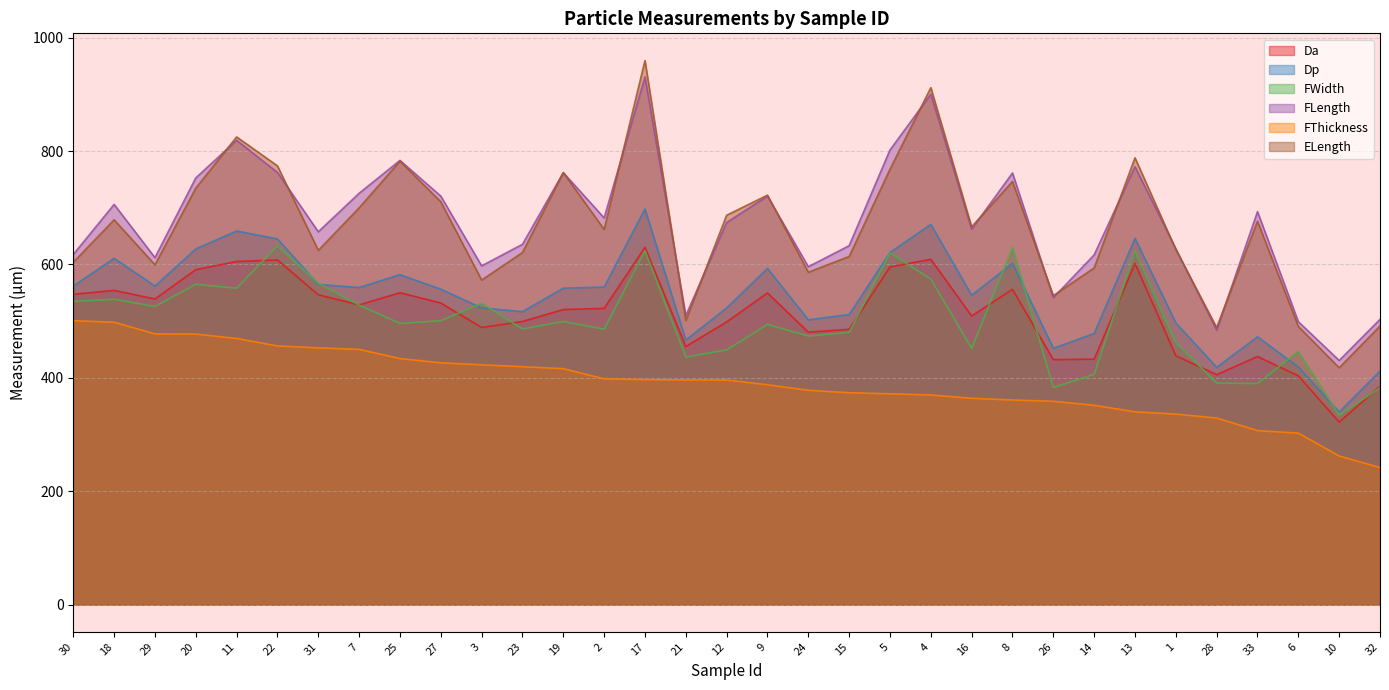

Which category has the highest value in the Da series?

17